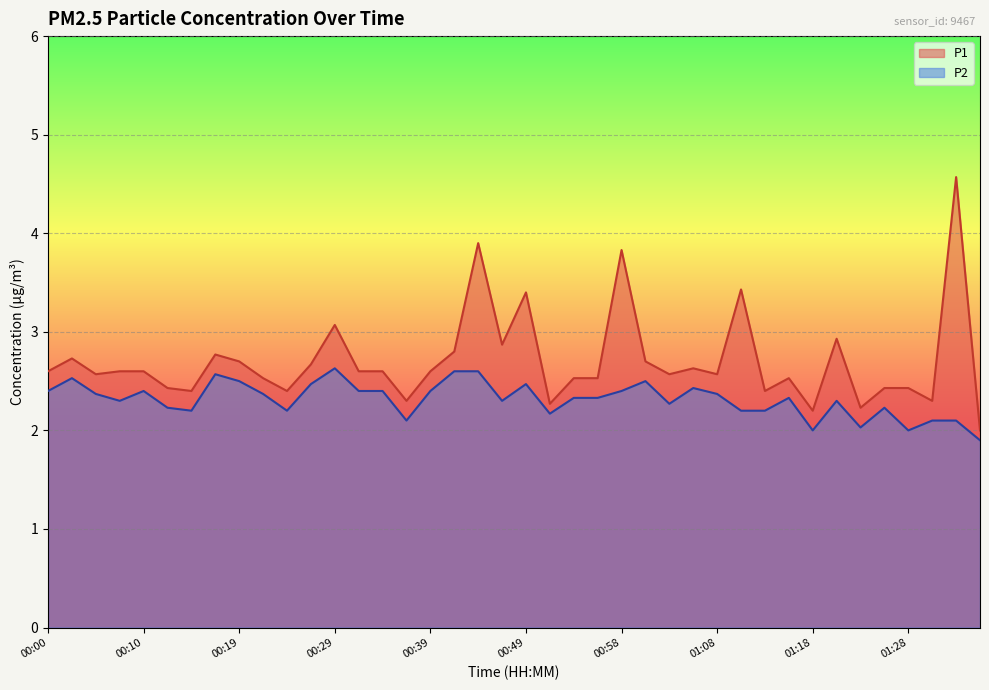

What is the label of the 30th point from the right?

00:24